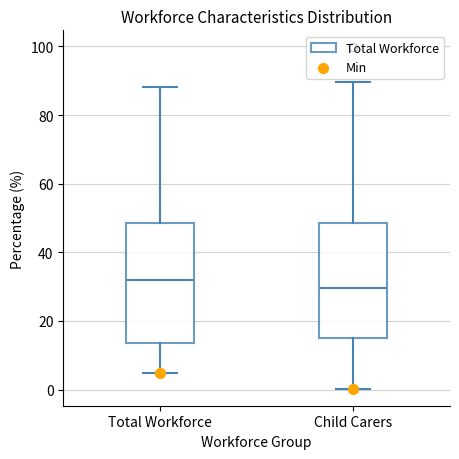

Reading left to right, transcribe this box plot: for each box, give where its median line is, the range the box spans, and where its two whiskers end, as read against the y-axis. The values are not printed on the chart, so give them approximately, as read against the axis.

Total Workforce: median 32, box 14 to 48, whiskers 4 to 88
Child Carers: median 30, box 14 to 48, whiskers 0 to 90